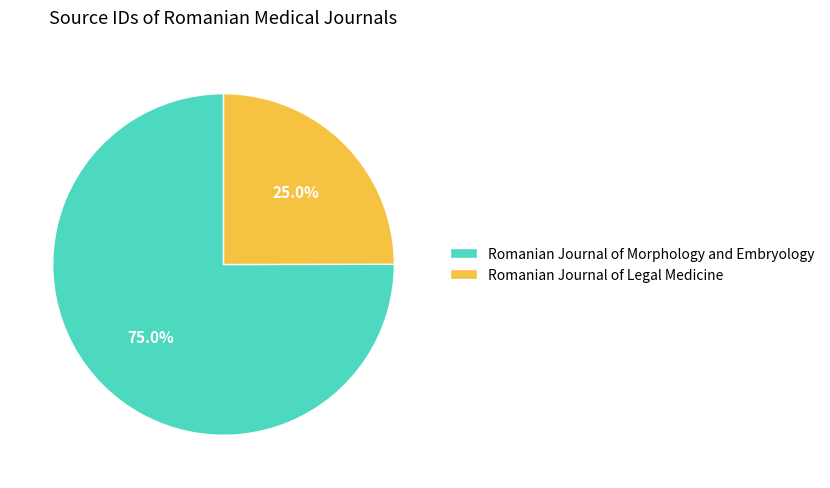

Which slice is the smallest?

Romanian Journal of Legal Medicine